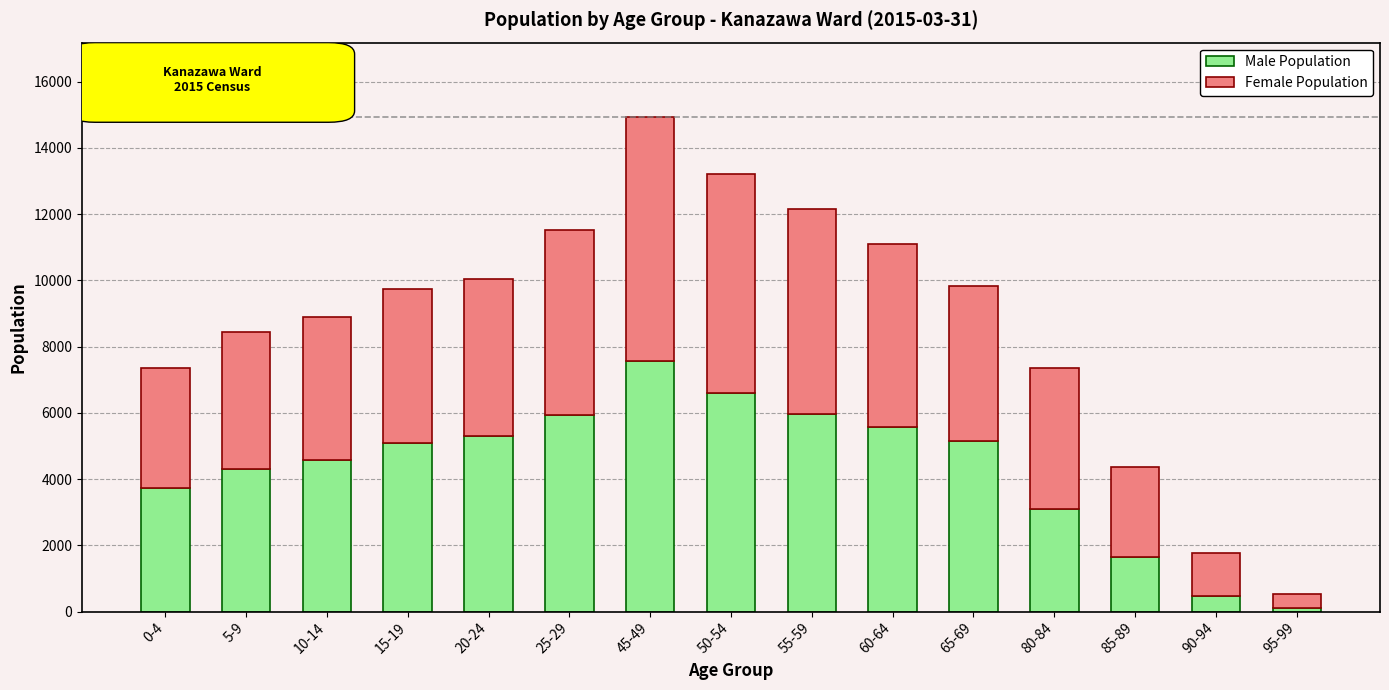

Are the bars horizontal?

No